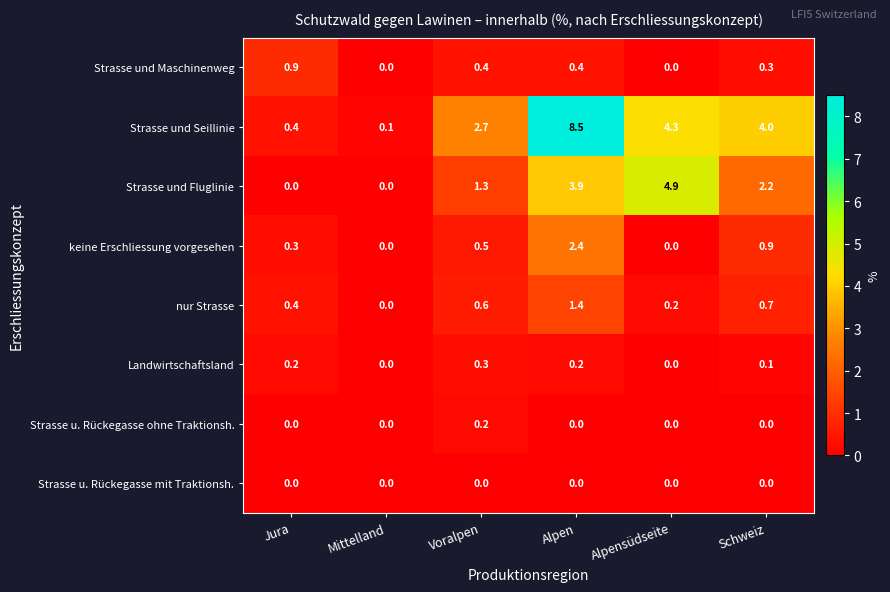

The Strasse u. Rückegasse mit Traktionsh. series shows 0.0 at Voralpen. True or false?

True